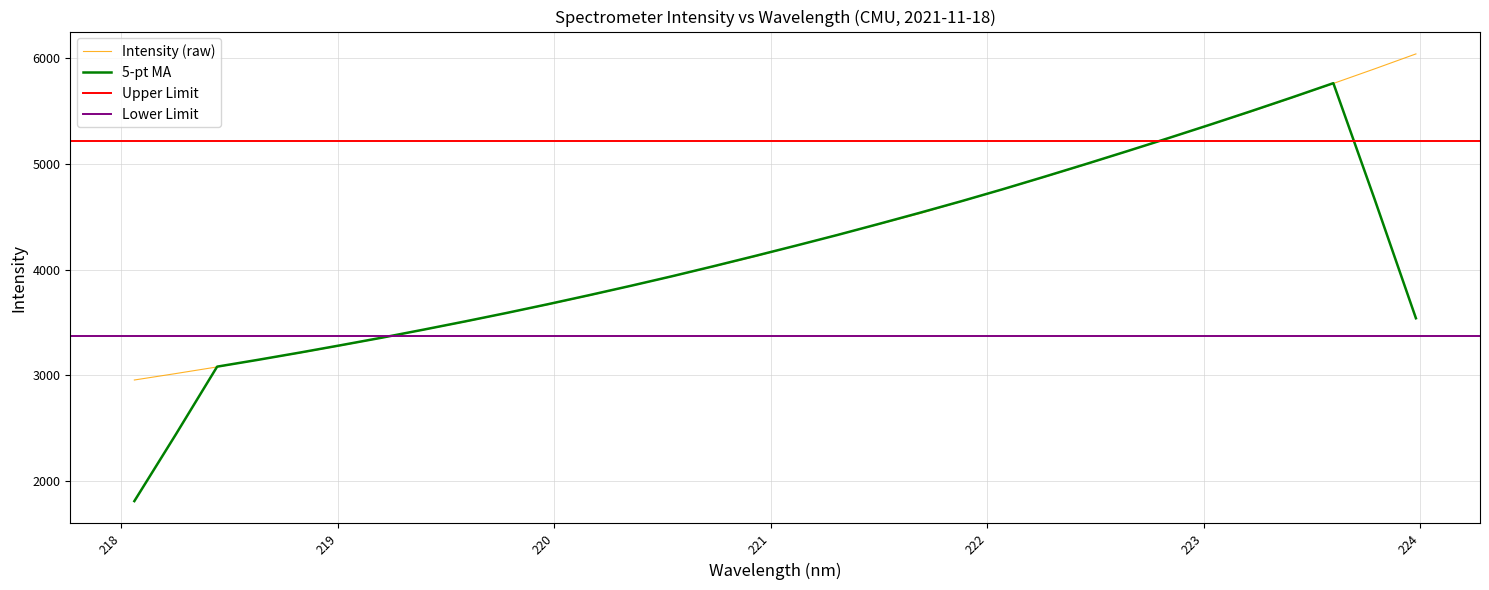

What is the minimum value for Intensity (raw)?

2956.5